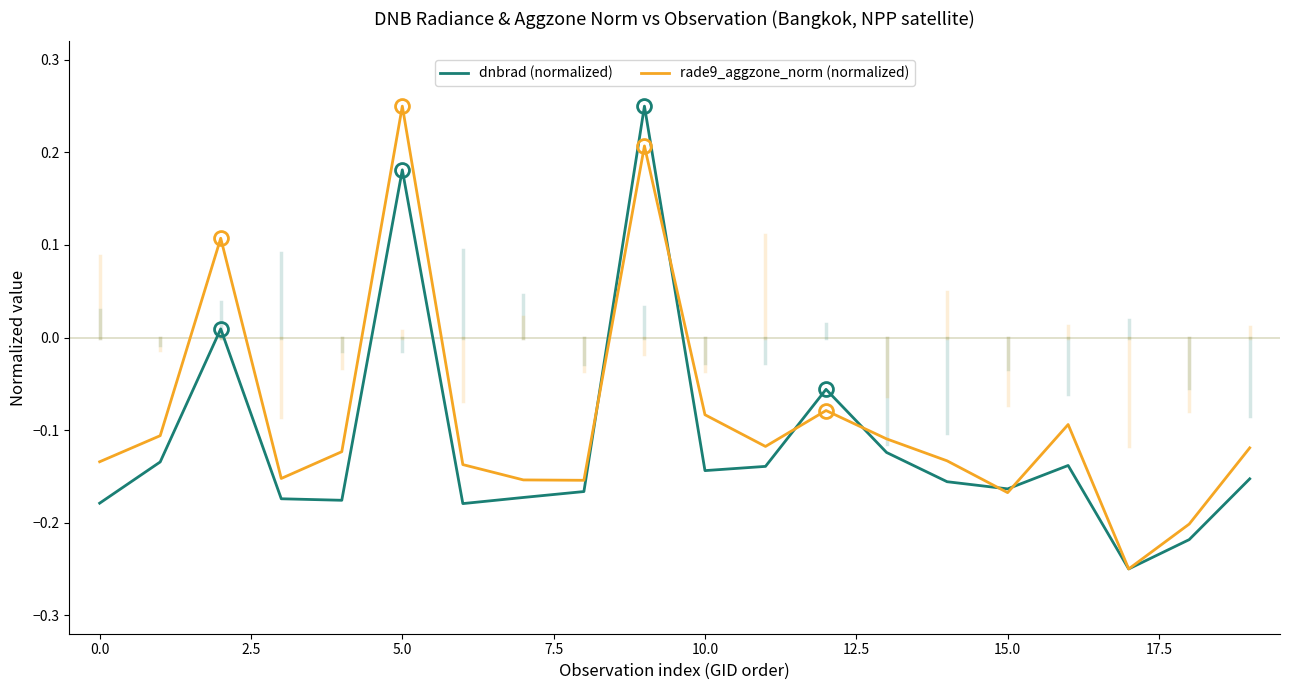

Which series has the largest total across all categories?

rade9_aggzone_norm (normalized)